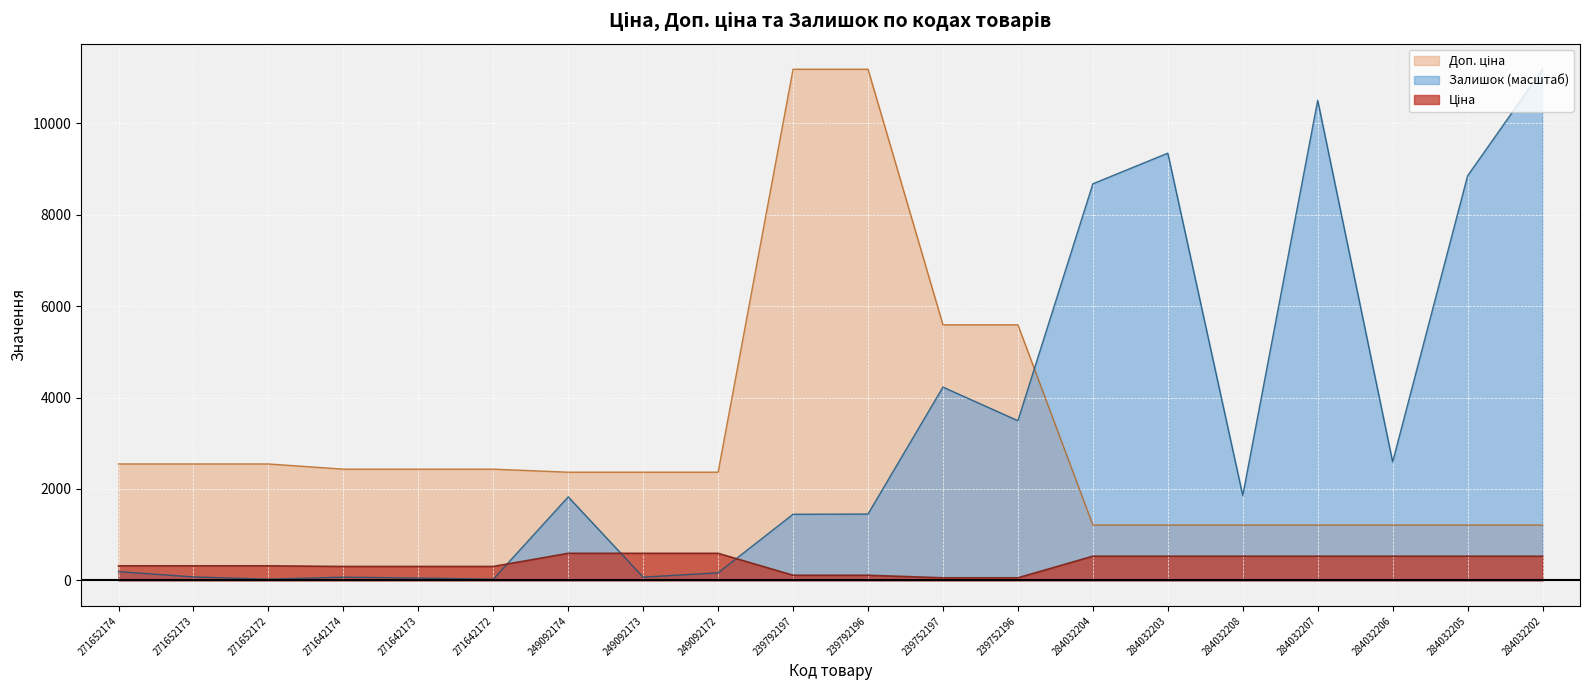

Which label corresponds to the smallest value in the chart?

271652172